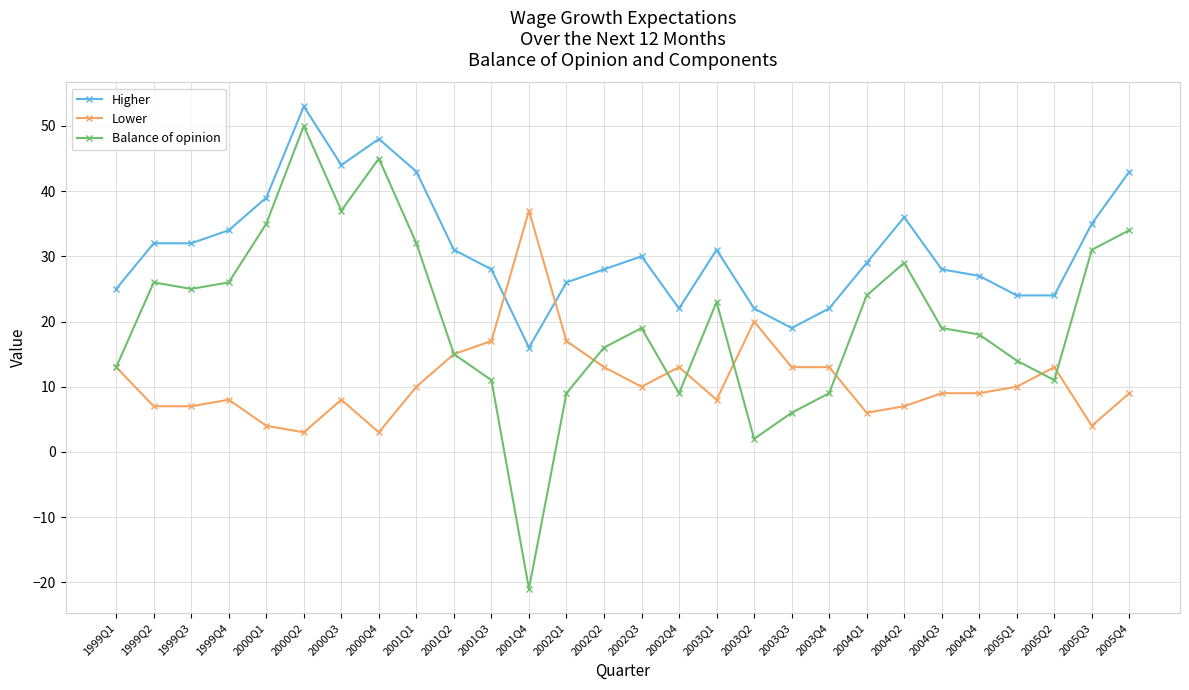

Where is Balance of opinion nearest to the value 14?

2005Q1